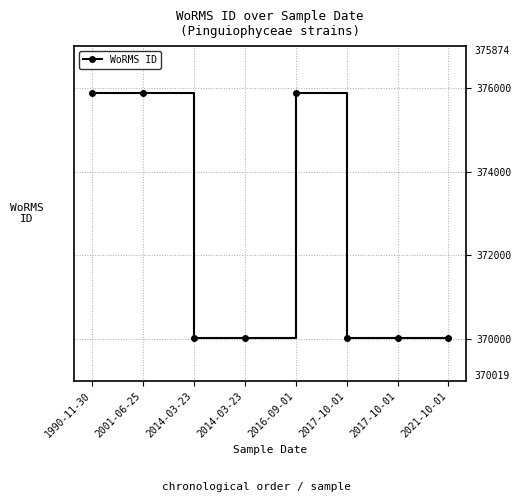

What is the difference between the maximum and minimum values?

5855